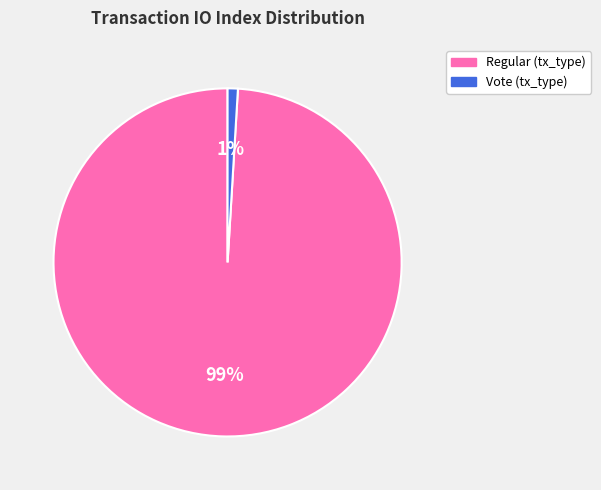

Count the number of slices in the pie.

2